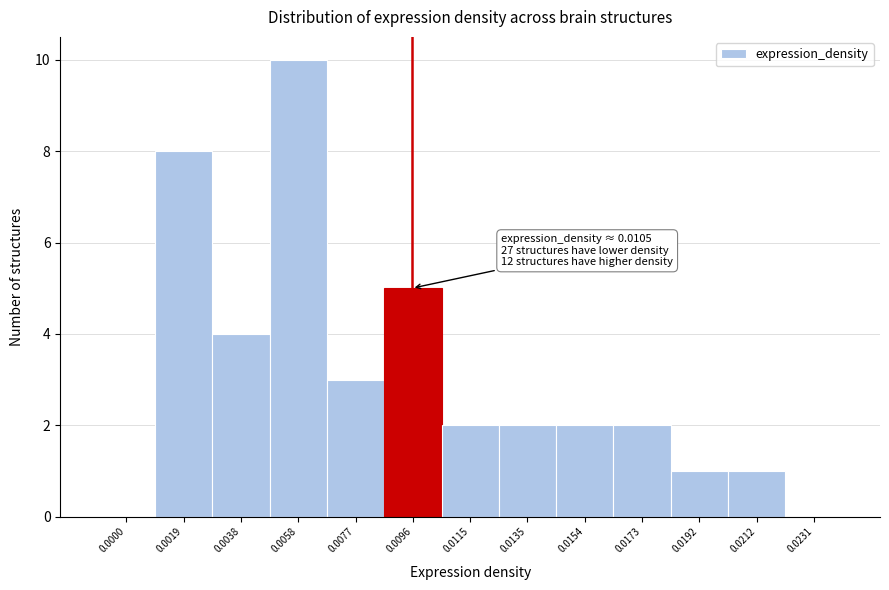

Reading left to right, extract all data points from this chart.

0.0000=0	0.0019=8	0.0038=4	0.0058=10	0.0077=3	0.0096=5	0.0115=2	0.0135=2	0.0154=2	0.0173=2	0.0192=1	0.0212=1	0.0231=0